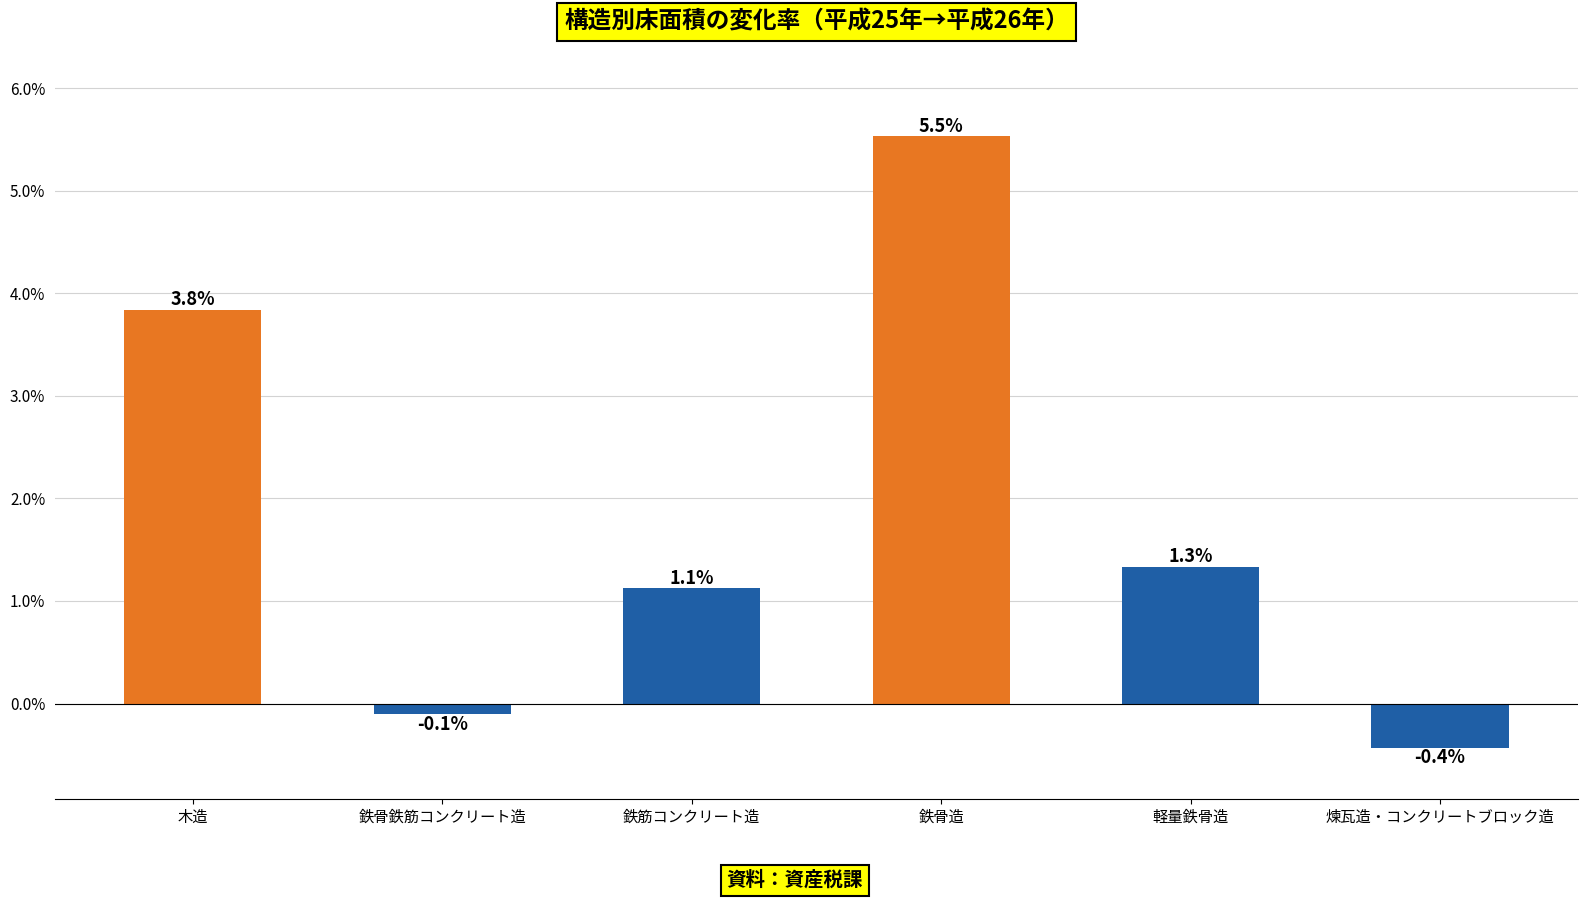

Where does the data first go above 1?

木造